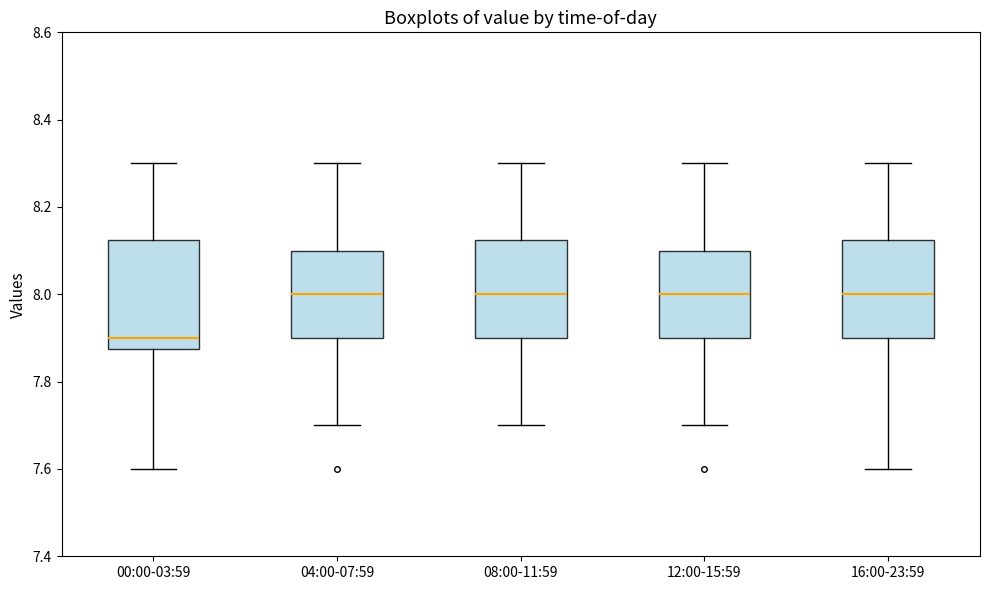

Reading left to right, read every box against the y-axis: the position of its median line, the range the box covers, and the ends of its whiskers. The values are not printed on the chart, so give them approximately, as read against the axis.

00:00-03:59: median 7.90, box 7.88 to 8.12, whiskers 7.60 to 8.30
04:00-07:59: median 8.00, box 7.90 to 8.10, whiskers 7.70 to 8.30
08:00-11:59: median 8.00, box 7.90 to 8.12, whiskers 7.70 to 8.30
12:00-15:59: median 8.00, box 7.90 to 8.10, whiskers 7.70 to 8.30
16:00-23:59: median 8.00, box 7.90 to 8.12, whiskers 7.60 to 8.30